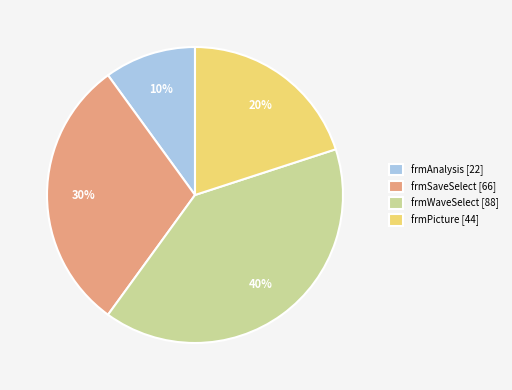

What percentage is the frmPicture slice, to the nearest percent?

20%